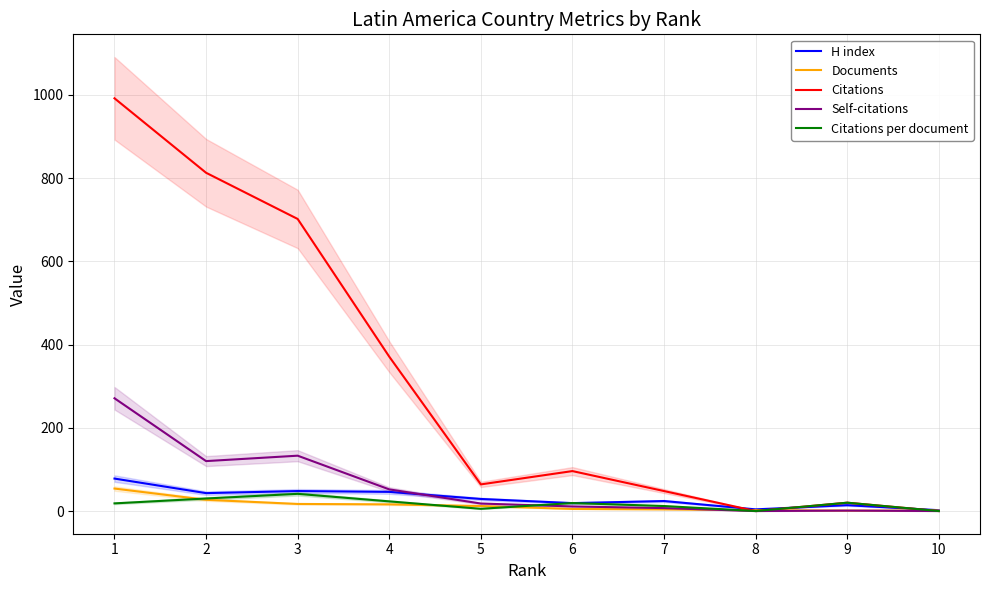

What is the difference between the second highest and second lowest values in the Self-citations series?

133.0